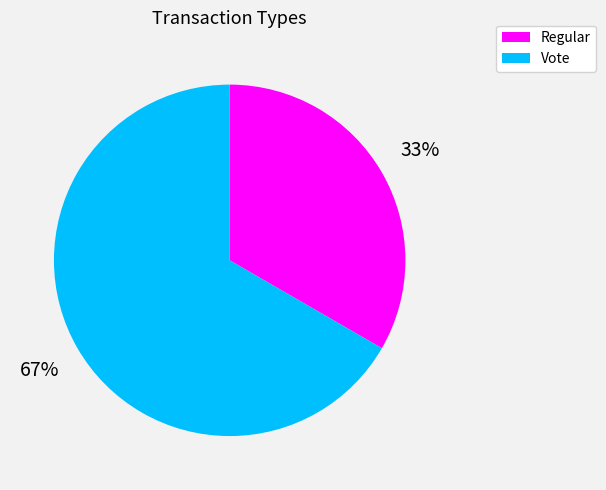

Do Regular and Vote together represent more than half of the pie?

Yes